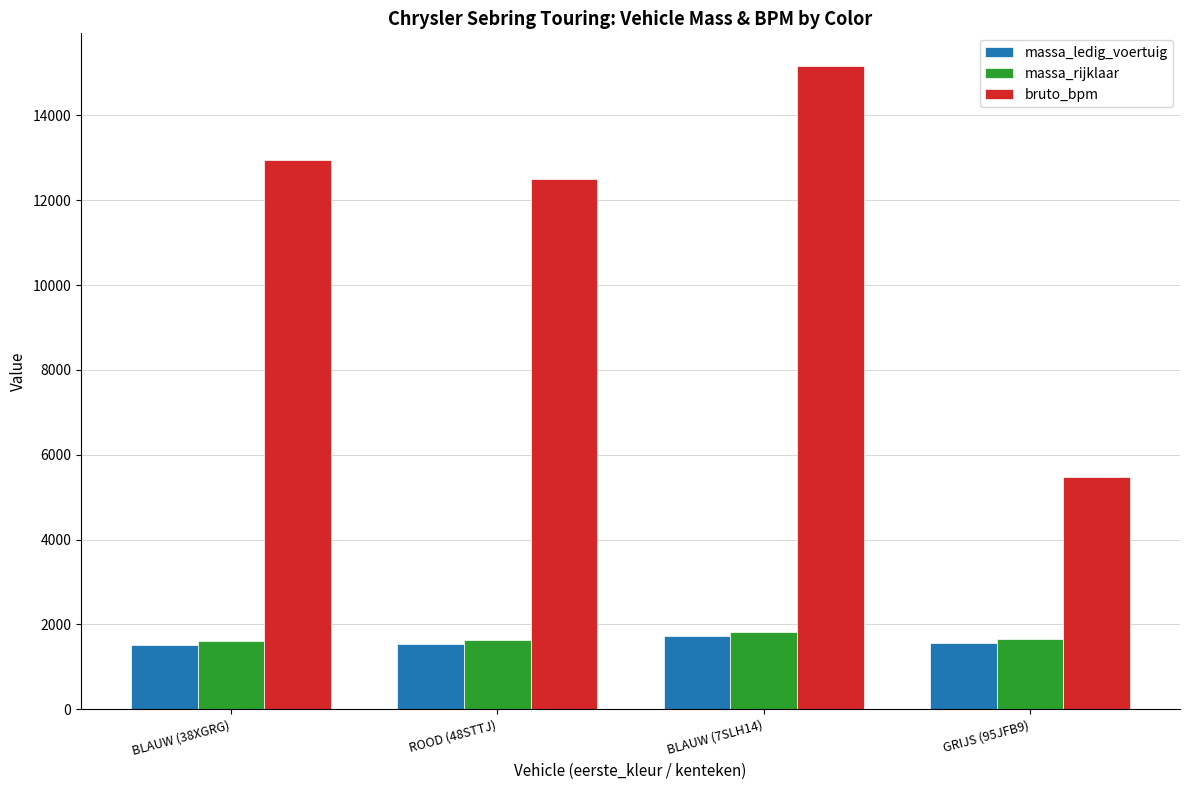

What is the total value across all series at GRIJS (95JFB9)?

8695